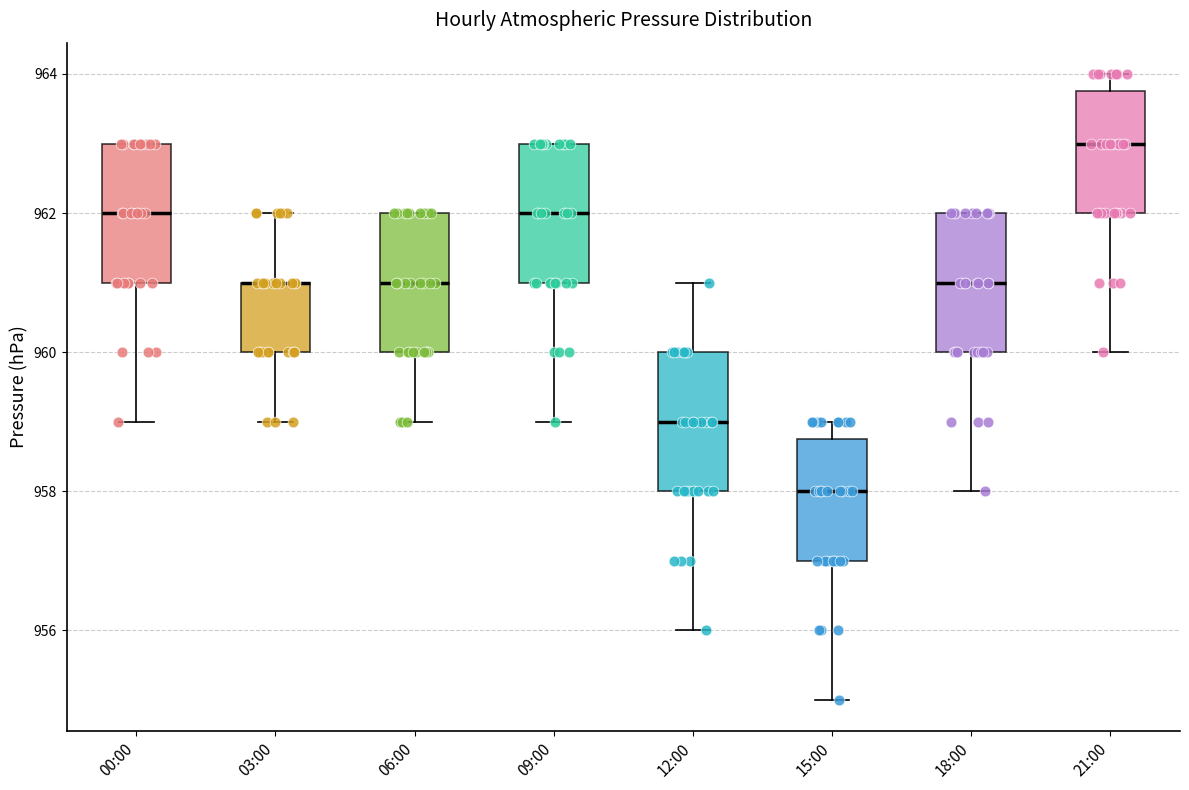

Reading left to right, transcribe this box plot: for each box, give where its median line is, the range the box spans, and where its two whiskers end, as read against the y-axis. The values are not printed on the chart, so give them approximately, as read against the axis.

00:00: median 962.0, box 961.0 to 963.0, whiskers 959.0 to 963.0
03:00: median 961.0 (drawn on the box's upper edge), box 960.0 to 961.0, whiskers 959.0 to 962.0
06:00: median 961.0, box 960.0 to 962.0, whiskers 959.0 to 962.0
09:00: median 962.0, box 961.0 to 963.0, whiskers 959.0 to 963.0
12:00: median 959.0, box 958.0 to 960.0, whiskers 956.0 to 961.0
15:00: median 958.0, box 957.0 to 958.8, whiskers 955.0 to 959.0
18:00: median 961.0, box 960.0 to 962.0, whiskers 958.0 to 962.0
21:00: median 963.0, box 962.0 to 963.8, whiskers 960.0 to 964.0